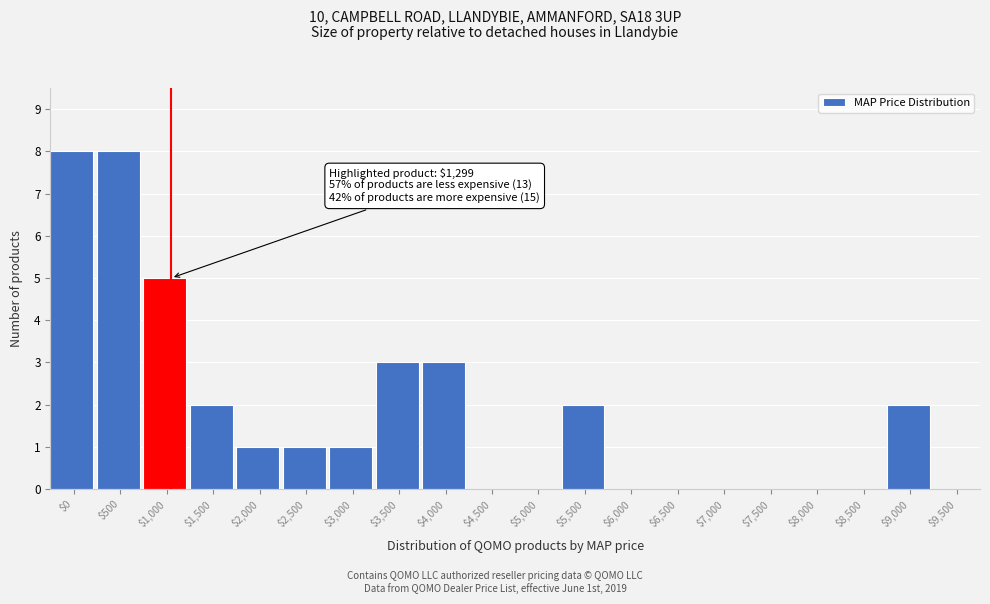

What is the greatest value displayed?

8